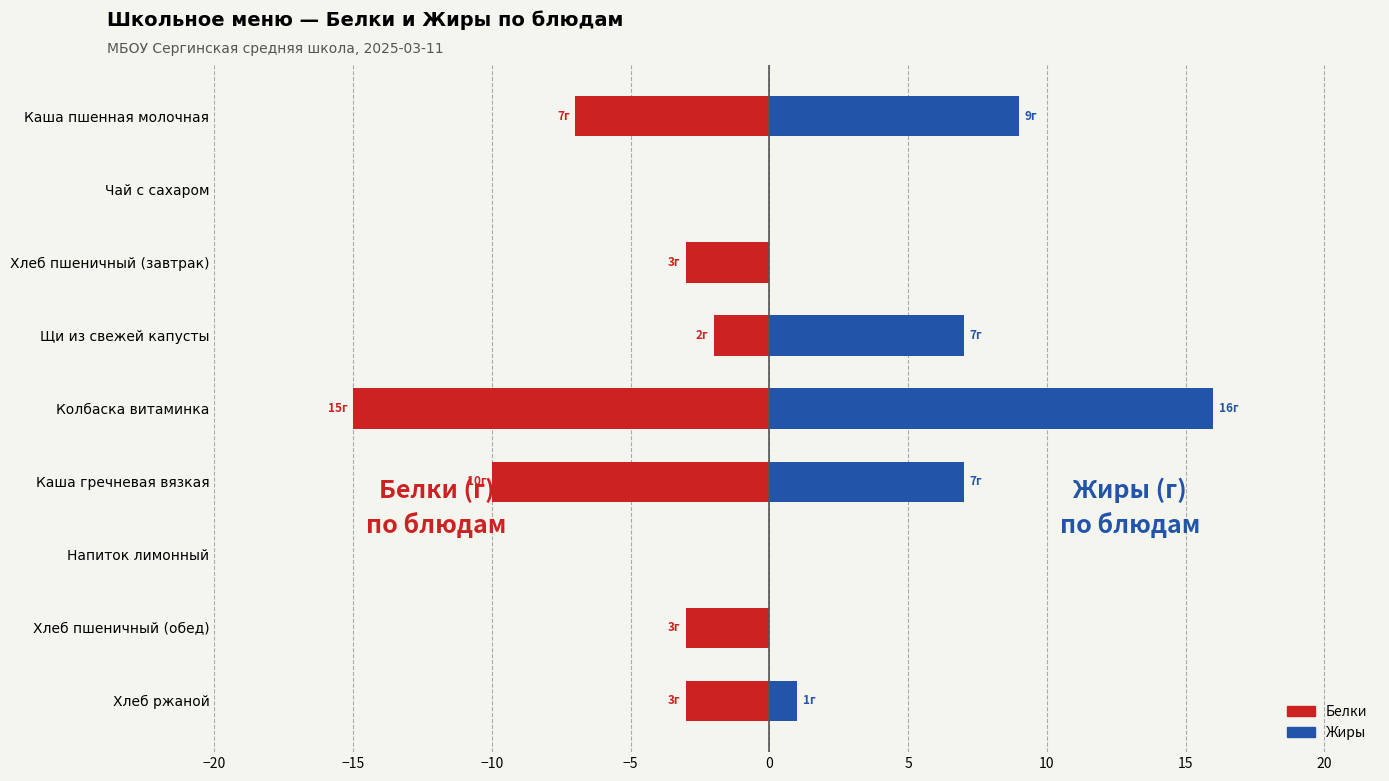

List the series in order of their overall mean, lowest first.

Белки, Жиры